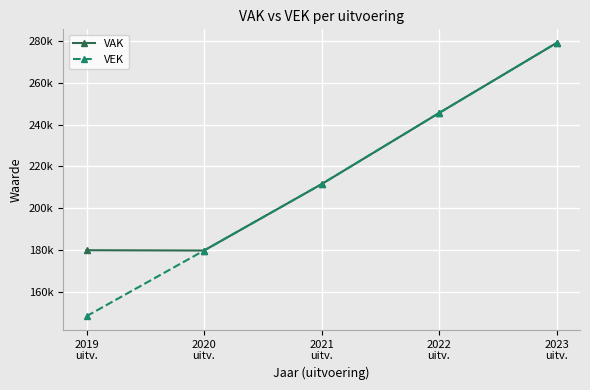

What position from the right is 2022
uitv.?

2